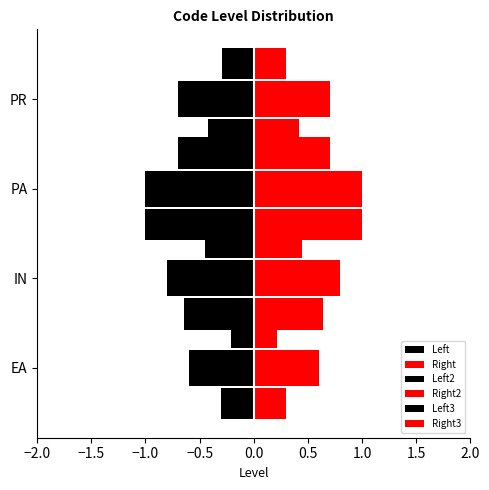

Rank the series by their maximum value, from highest to lowest.

Right, Right2, Right3, Left3, Left2, Left